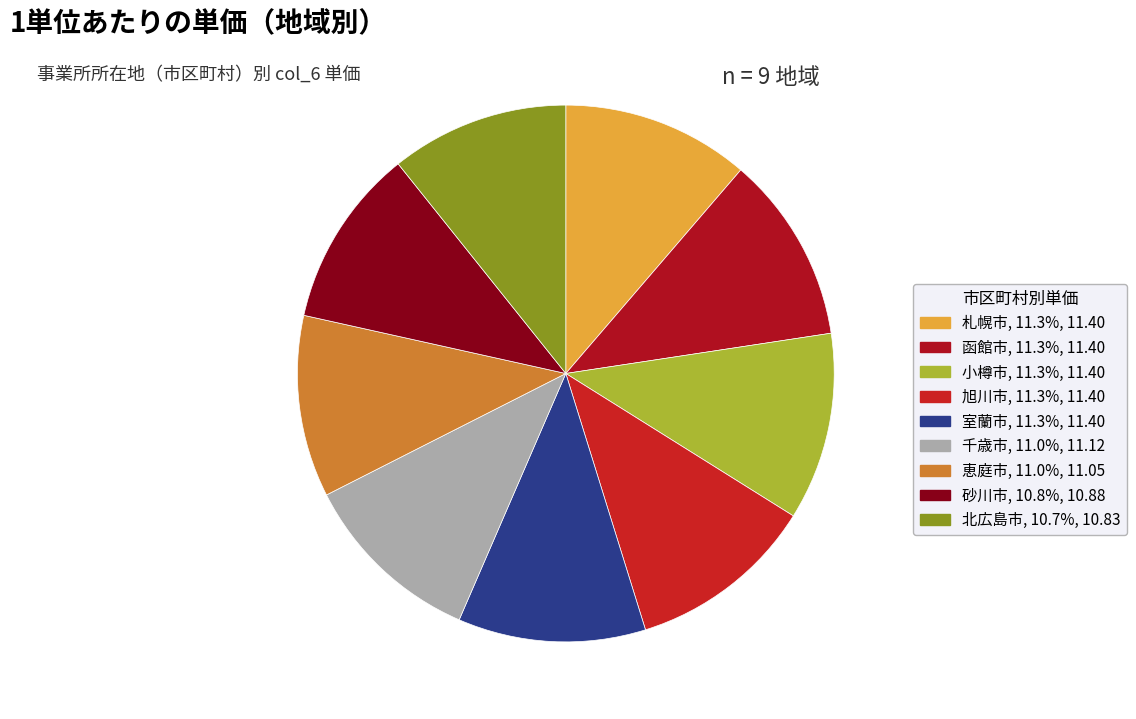

Combined, do 小樽市 and 函館市 account for over 50%?

No